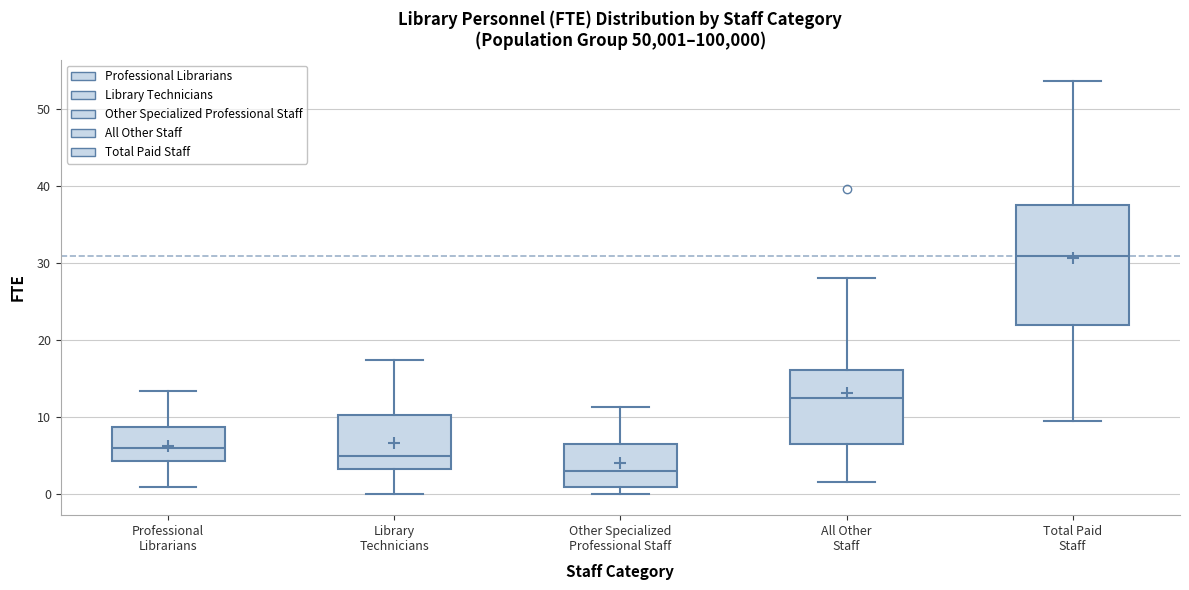

Reading left to right, read every box against the y-axis: the position of its median line, the range the box covers, and the ends of its whiskers. The values are not printed on the chart, so give them approximately, as read against the axis.

Professional Librarians: median 6, box 4 to 9, whiskers 1 to 13
Library Technicians: median 5, box 3 to 10, whiskers 0 to 17
Other Specialized Professional Staff: median 3, box 1 to 7, whiskers 0 to 11
All Other Staff: median 12, box 7 to 16, whiskers 2 to 28
Total Paid Staff: median 31, box 22 to 38, whiskers 10 to 54